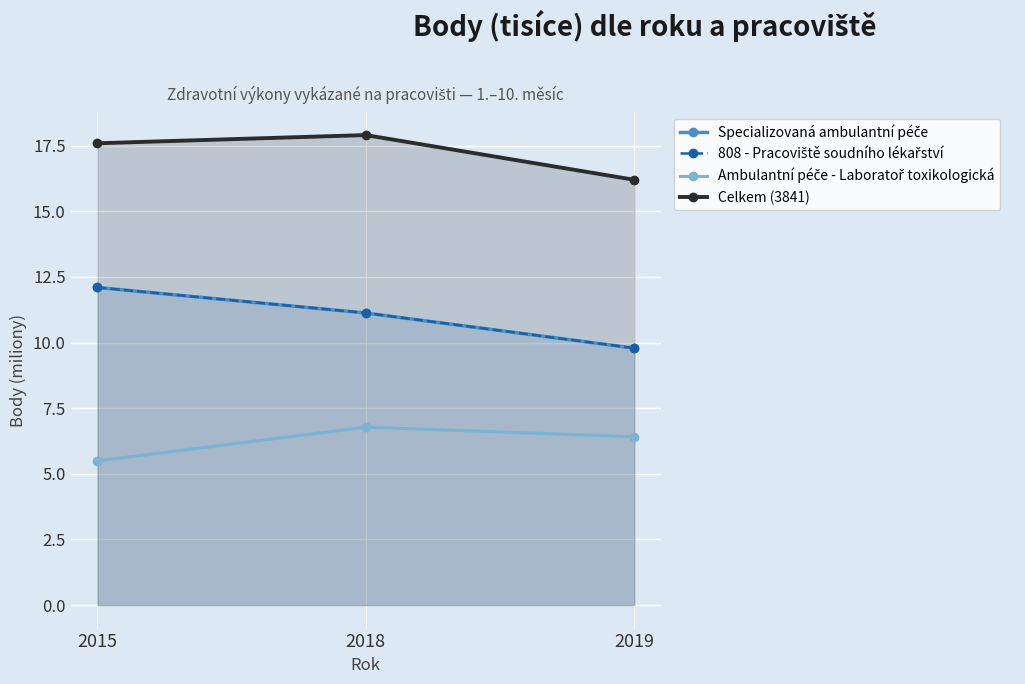

Which category has the lowest value in the Specializovaná ambulantní péče series?

2019